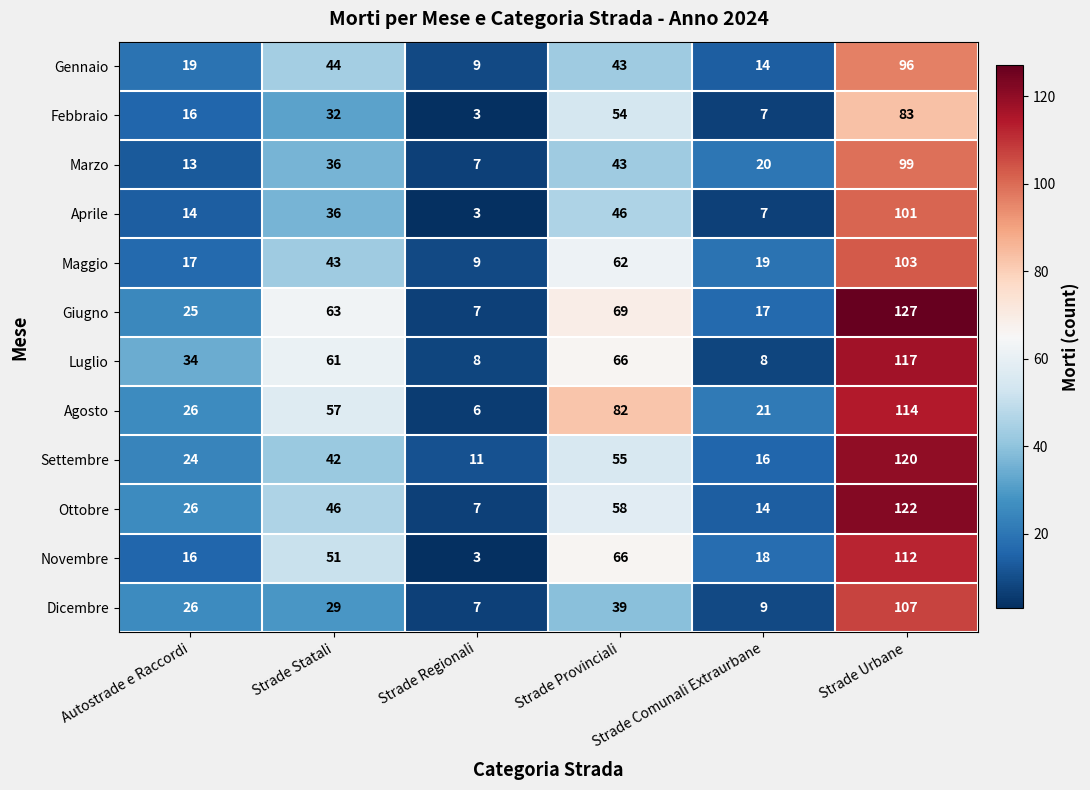

Which series has the largest range (max minus min)?

Giugno